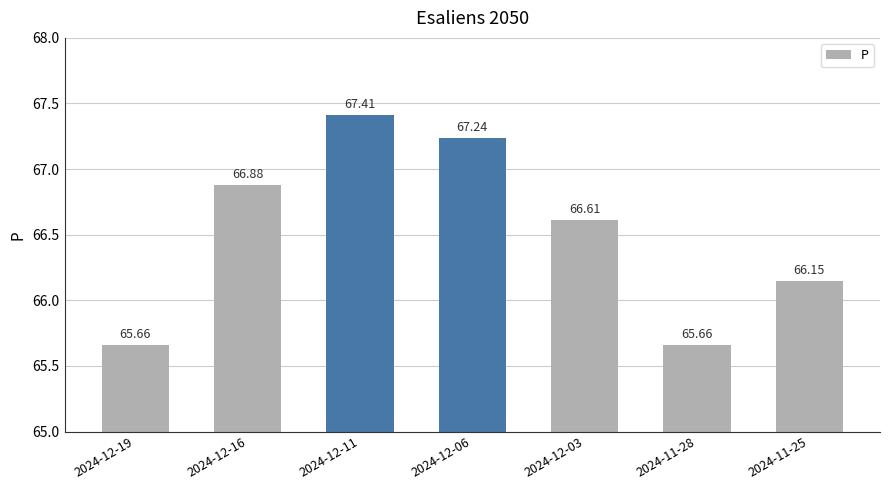

Approximately how many times larger is the value at 2024-12-06 compared to 2024-11-25?

1.0